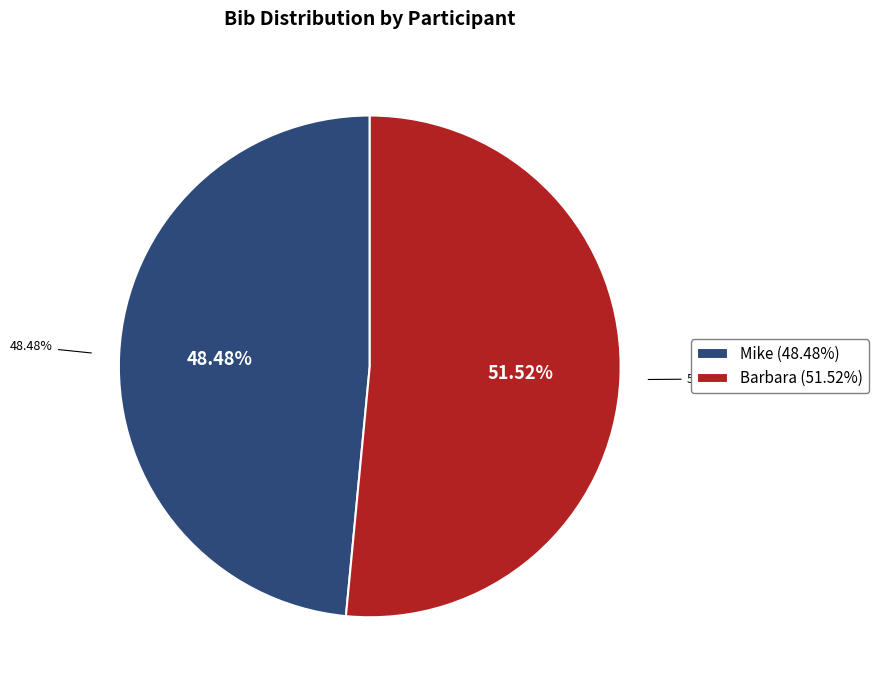

What is the change in value from Mike to Barbara?

+1